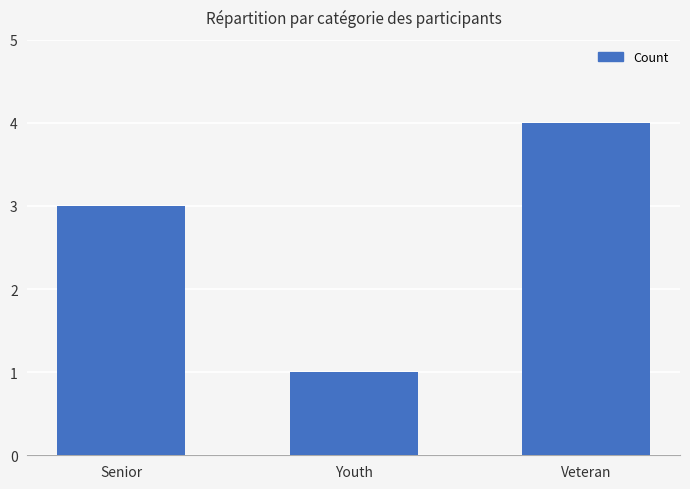

Reading left to right, what are all the values shown in this chart?

3	1	4